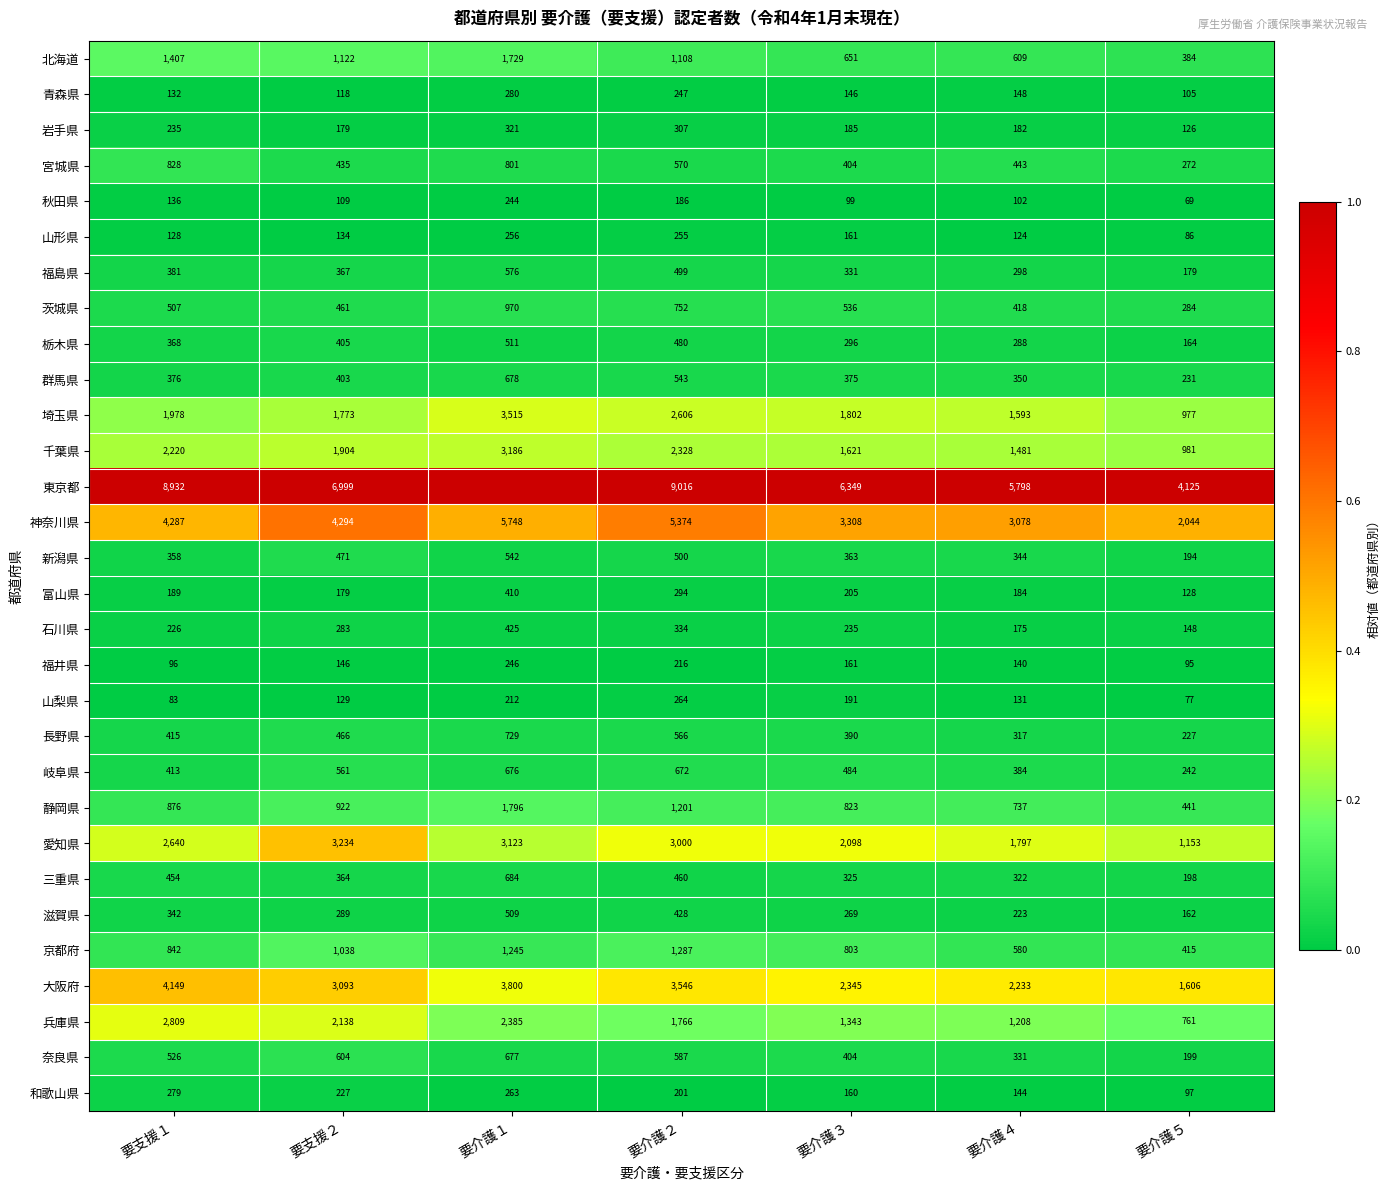

What is the total value across all series at 要支援１?

36612